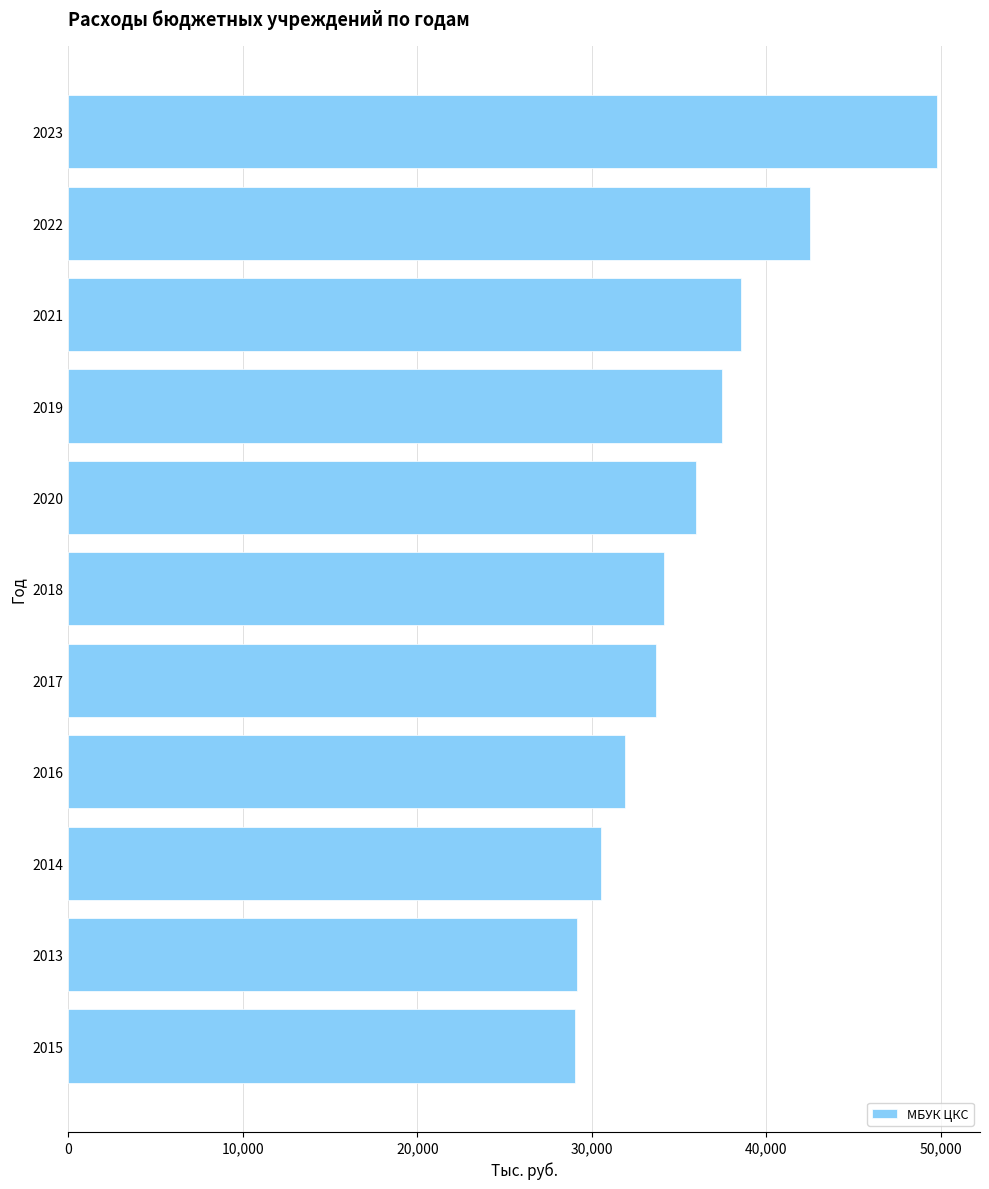

What is the label of the 7th bar from the top?

2017